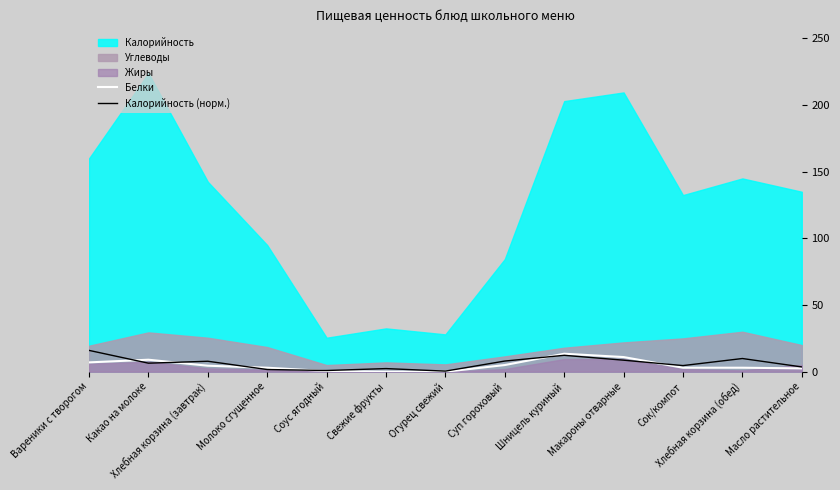

The Белки series shows 9.0 at Какао на молоке. True or false?

True